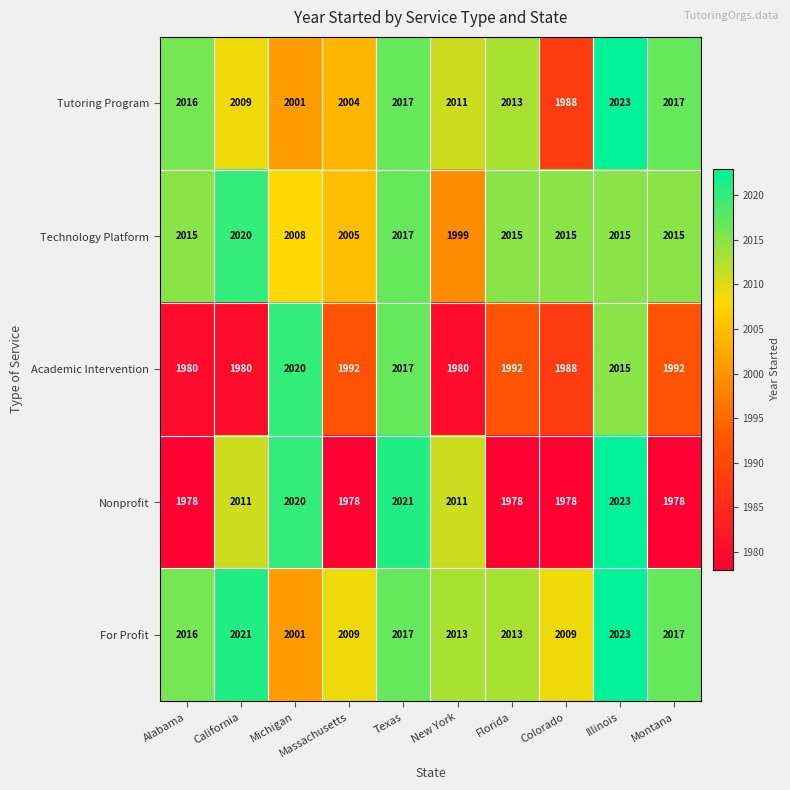

What value does the Tutoring Program series have at Florida, to the nearest 5?

2015